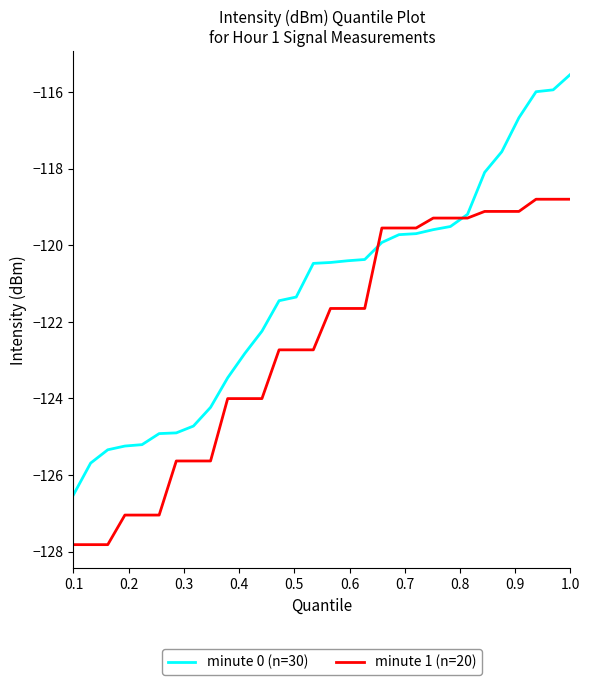

Rank the series by their maximum value, from lowest to highest.

minute 1 (n=20), minute 0 (n=30)